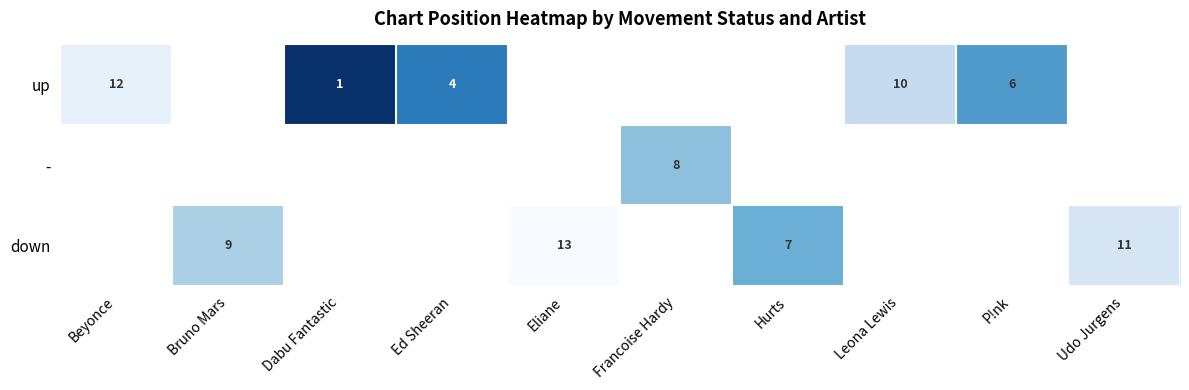

What is the maximum value shown in the chart?

13.0